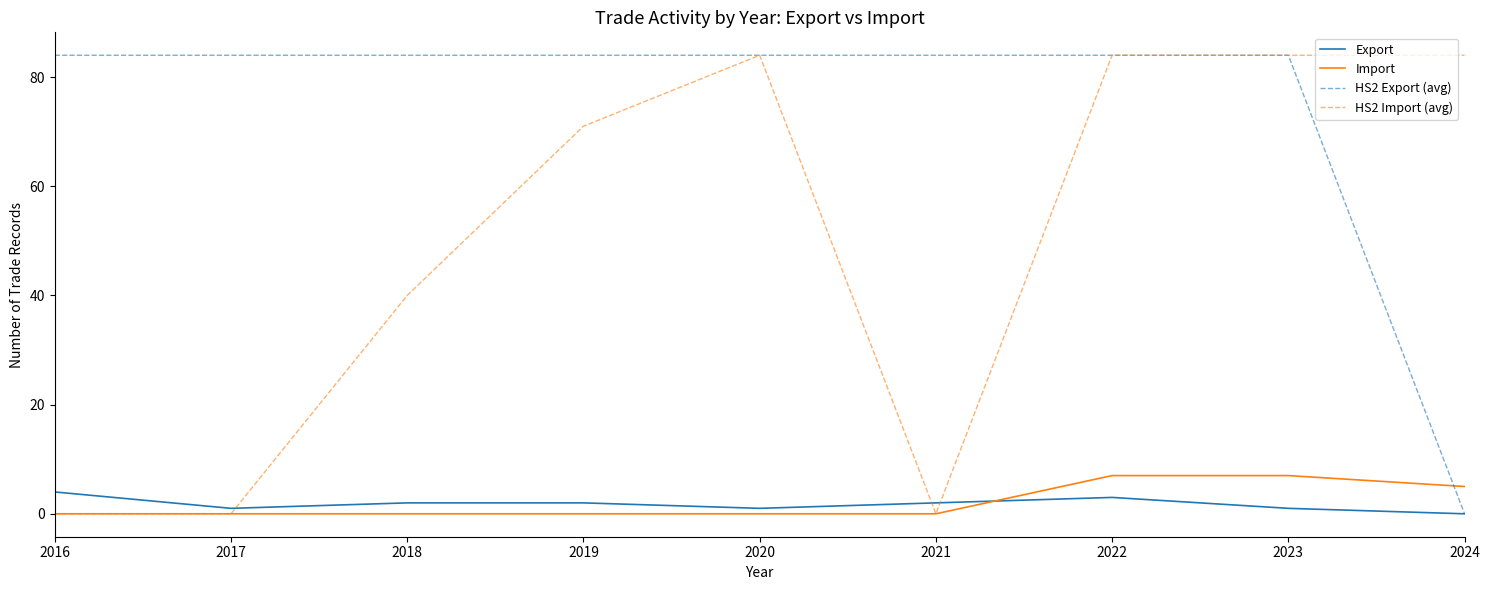

Reading left to right, what are all the values shown in this chart?

Export: 4	1	2	2	1	2	3	1	0
Import: 0	0	0	0	0	0	7	7	5
HS2 Export (avg): 84	84	84	84	84	84	84	84	0
HS2 Import (avg): 0	0	40	71	84	0	84	84	84